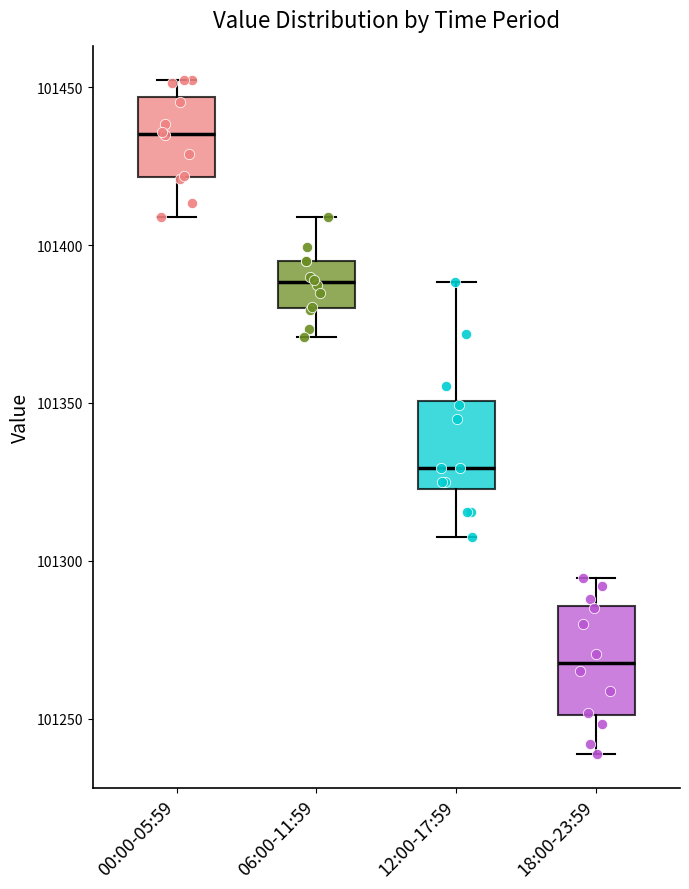

Reading left to right, read every box against the y-axis: the position of its median line, the range the box covers, and the ends of its whiskers. The values are not printed on the chart, so give them approximately, as read against the axis.

00:00-05:59: median 101435, box 101420 to 101445, whiskers 101410 to 101450
06:00-11:59: median 101390, box 101380 to 101395, whiskers 101370 to 101410
12:00-17:59: median 101330, box 101325 to 101350, whiskers 101310 to 101390
18:00-23:59: median 101270, box 101250 to 101285, whiskers 101240 to 101295